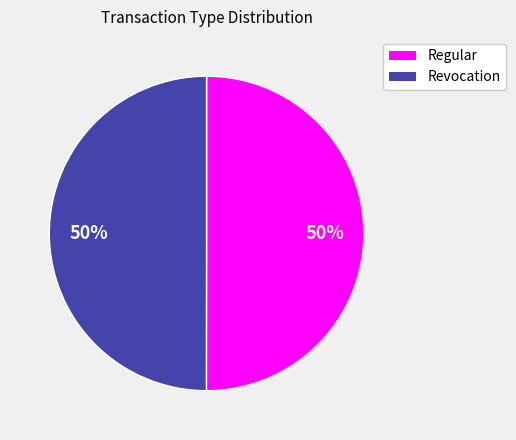

What is the ratio of the value at Revocation to the value at Regular?

1.0